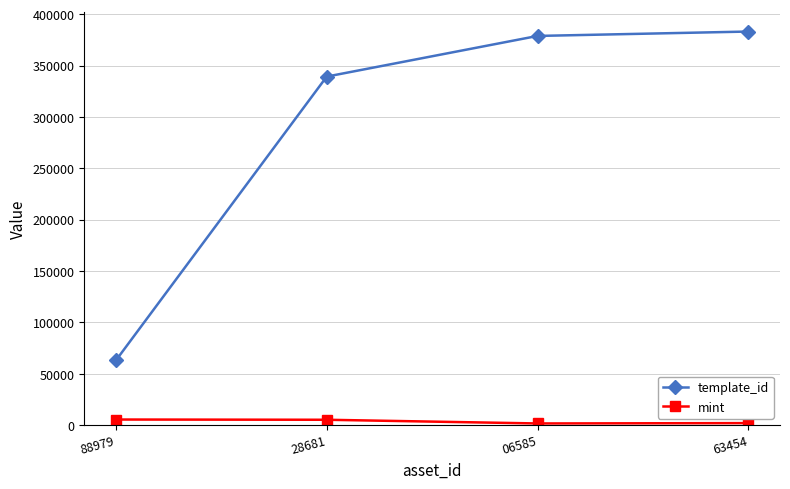

Is the value of template_id at 28681 greater than the value of mint at 28681?

Yes